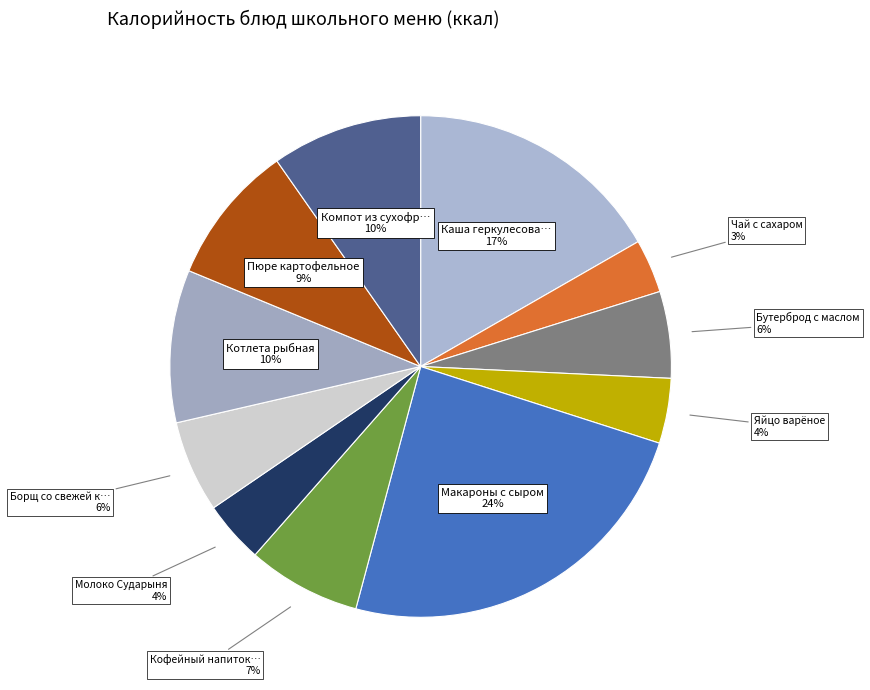

Which category has the biggest portion of the pie?

Макароны с сыром